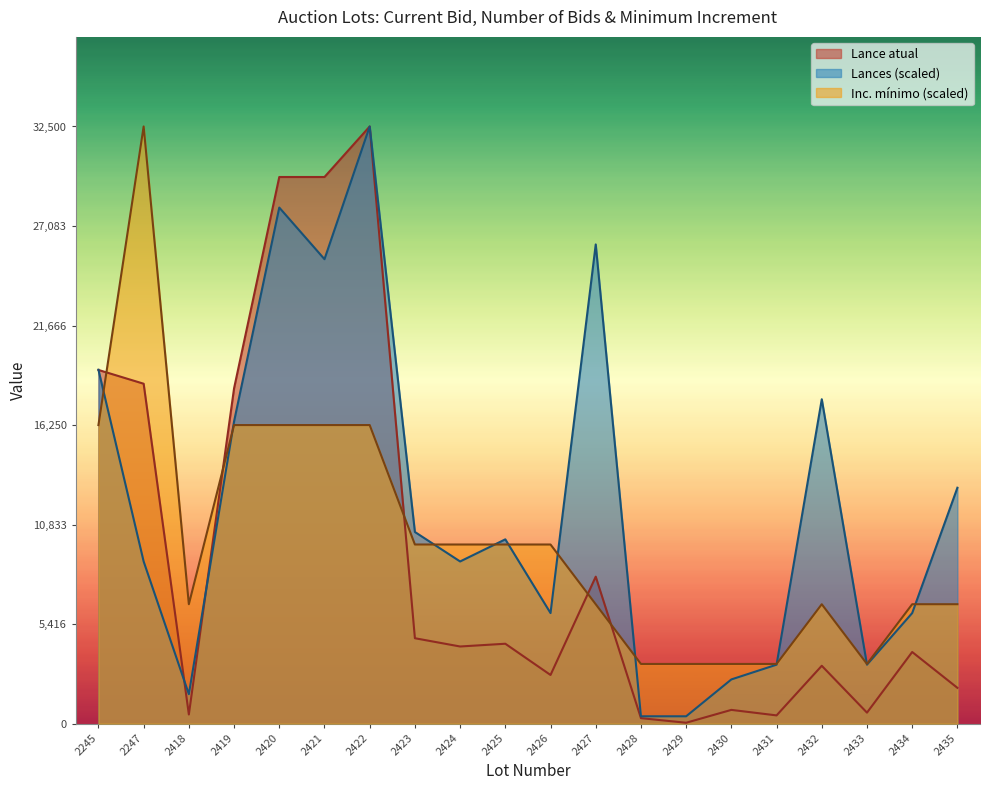

What are all the series names shown in the legend?

Lance atual, Lances (scaled), Inc. mínimo (scaled)